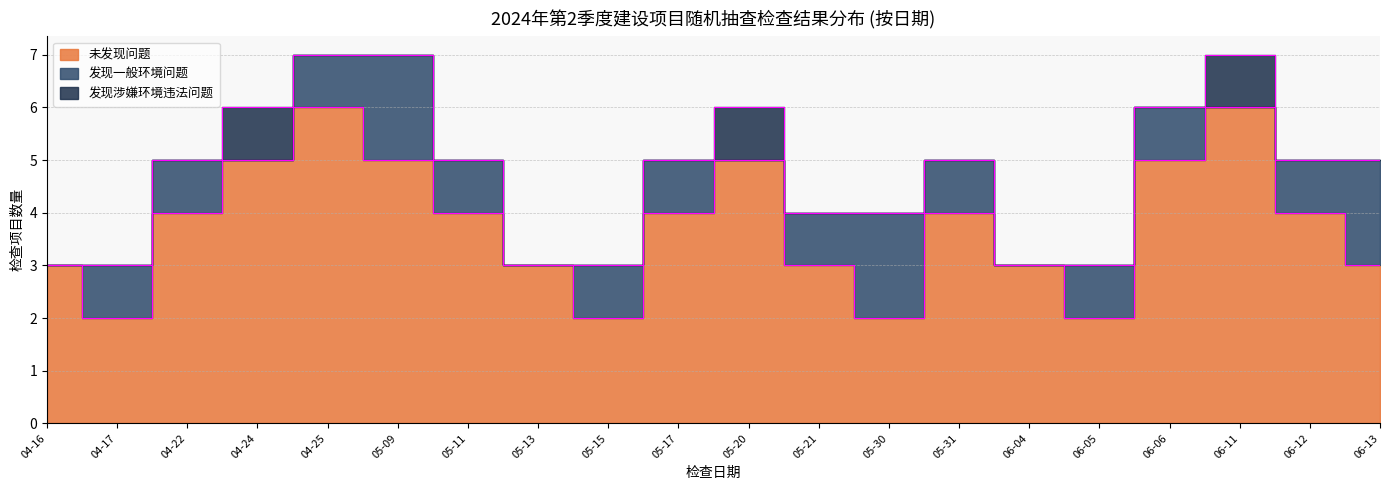

What is the difference between the second highest and minimum values in the 未发现问题 series?

4